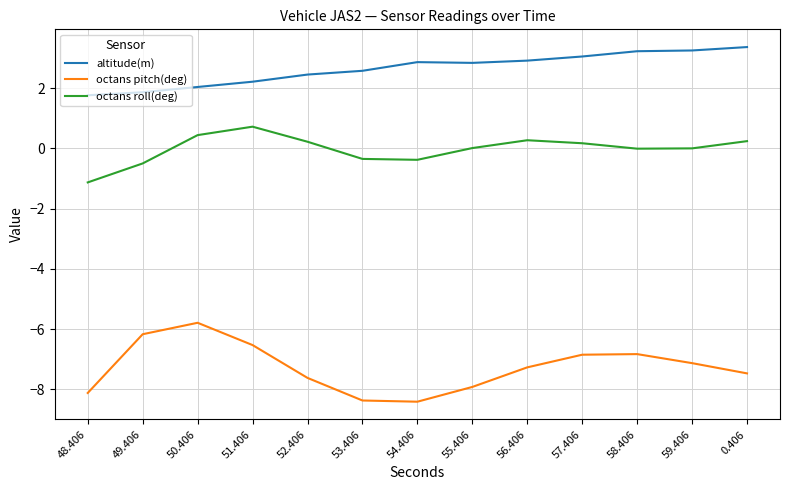

In altitude(m), how many points are lower than both neighbors (excluding endpoints)?

1